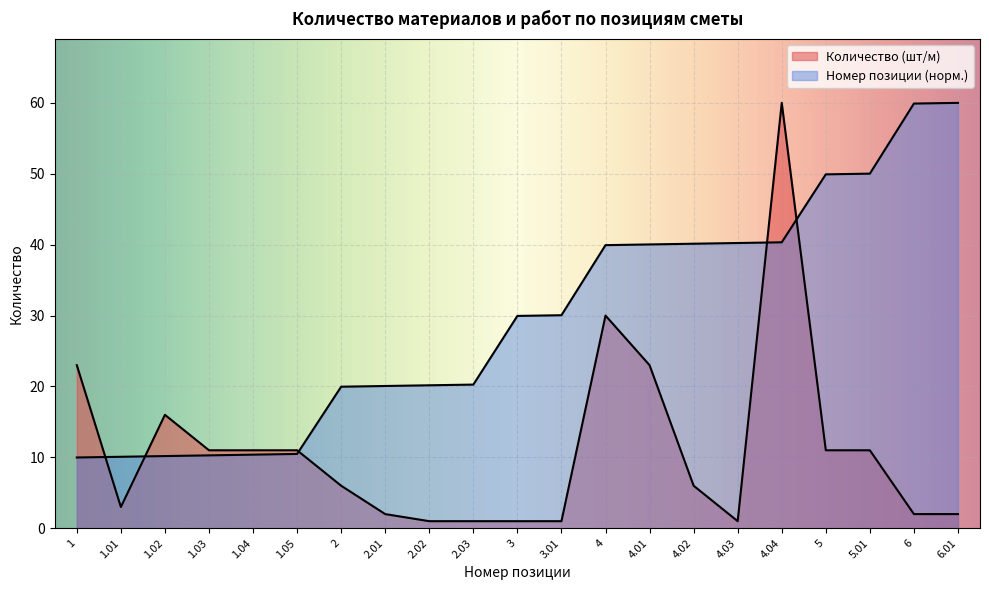

True or false: Номер позиции and Количество (шт/м) cross at least once.

True